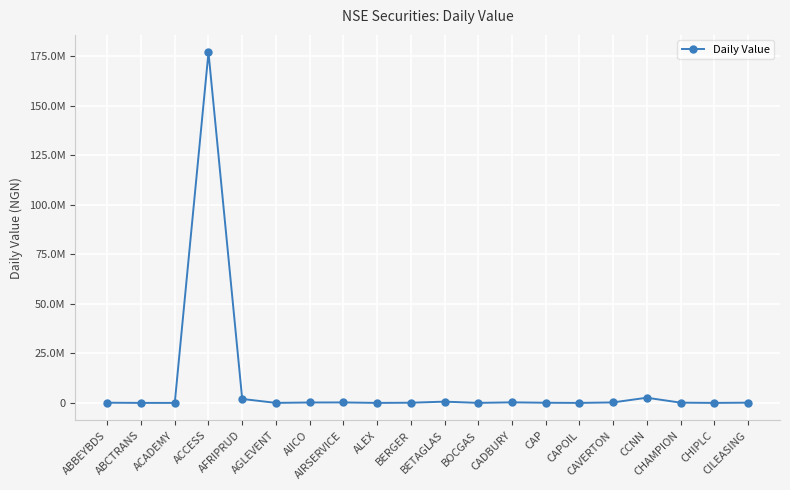

List the labels in order of value, smallest first.

ACADEMY, CAPOIL, CHIPLC, ALEX, ABCTRANS, AGLEVENT, BOCGAS, CAP, BERGER, ABBEYBDS, CILEASING, CHAMPION, AIICO, AIRSERVICE, CAVERTON, CADBURY, BETAGLAS, AFRIPRUD, CCNN, ACCESS